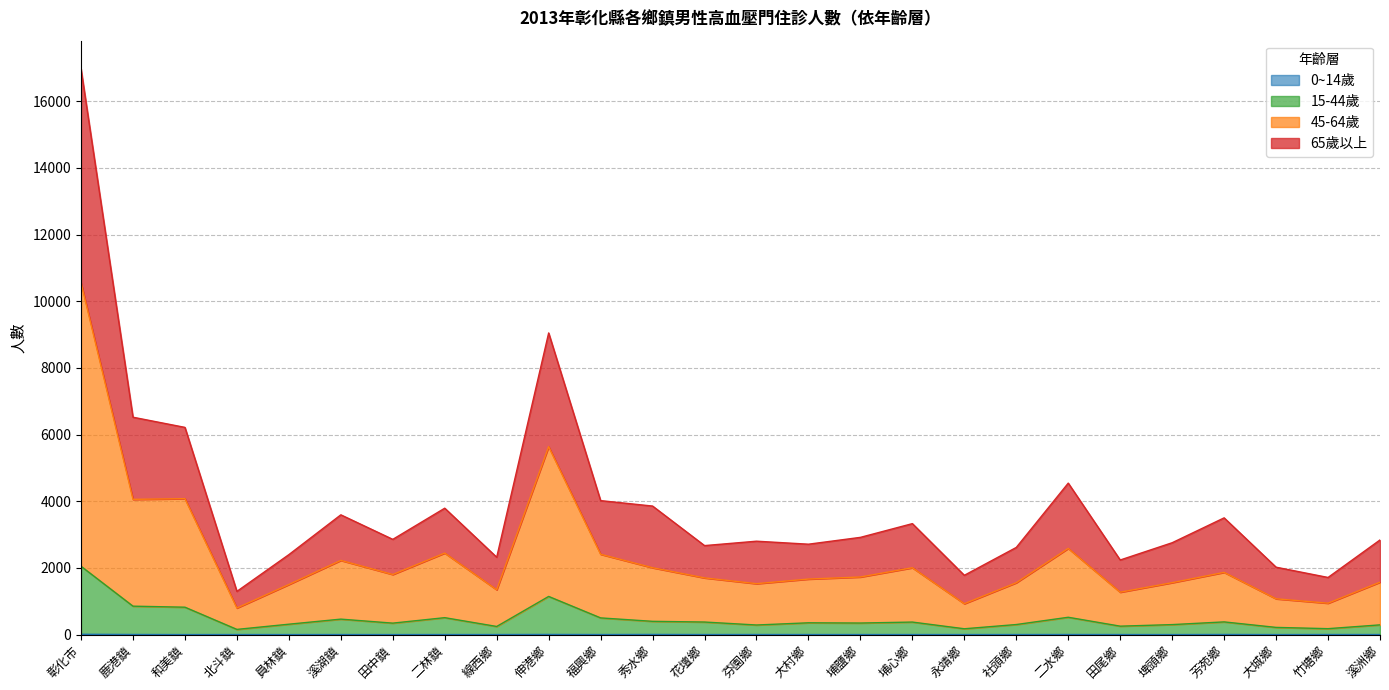

Reading right to left, list all the values displayed in this chart.

0~14歲: 溪洲鄉=1	竹塘鄉=2	大城鄉=0	芳苑鄉=3	埤頭鄉=0	田尾鄉=1	二水鄉=2	社頭鄉=1	永靖鄉=1	埔心鄉=1	埔鹽鄉=1	大村鄉=1	芬園鄉=2	花壇鄉=1	秀水鄉=4	福興鄉=1	伸港鄉=4	線西鄉=1	二林鎮=1	田中鎮=0	溪湖鎮=1	員林鎮=0	北斗鎮=1	和美鎮=0	鹿港鎮=3	彰化市=9
15-44歲: 溪洲鄉=291	竹塘鄉=177	大城鄉=215	芳苑鄉=380	埤頭鄉=299	田尾鄉=252	二水鄉=519	社頭鄉=301	永靖鄉=174	埔心鄉=375	埔鹽鄉=346	大村鄉=353	芬園鄉=287	花壇鄉=376	秀水鄉=397	福興鄉=500	伸港鄉=1144	線西鄉=243	二林鎮=507	田中鎮=343	溪湖鎮=463	員林鎮=311	北斗鎮=155	和美鎮=821	鹿港鎮=852	彰化市=2049
45-64歲: 溪洲鄉=1572	竹塘鄉=941	大城鄉=1073	芳苑鄉=1866	埤頭鄉=1557	田尾鄉=1271	二水鄉=2585	社頭鄉=1555	永靖鄉=926	埔心鄉=2005	埔鹽鄉=1727	大村鄉=1665	芬園鄉=1527	花壇鄉=1700	秀水鄉=2005	福興鄉=2409	伸港鄉=5637	線西鄉=1344	二林鎮=2445	田中鎮=1802	溪湖鎮=2225	員林鎮=1502	北斗鎮=797	和美鎮=4077	鹿港鎮=4056	彰化市=10550
65歲以上: 溪洲鄉=2838	竹塘鄉=1713	大城鄉=2021	芳苑鄉=3501	埤頭鄉=2755	田尾鄉=2237	二水鄉=4543	社頭鄉=2614	永靖鄉=1778	埔心鄉=3328	埔鹽鄉=2916	大村鄉=2711	芬園鄉=2801	花壇鄉=2669	秀水鄉=3855	福興鄉=4018	伸港鄉=9048	線西鄉=2320	二林鎮=3791	田中鎮=2856	溪湖鎮=3592	員林鎮=2398	北斗鎮=1296	和美鎮=6215	鹿港鎮=6520	彰化市=16967